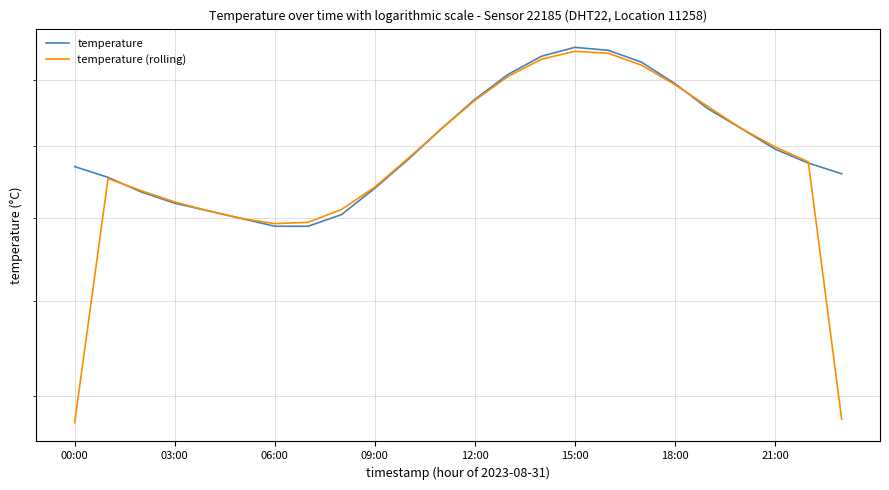

What is the value of the temperature point at the 22nd from the left?

17.9